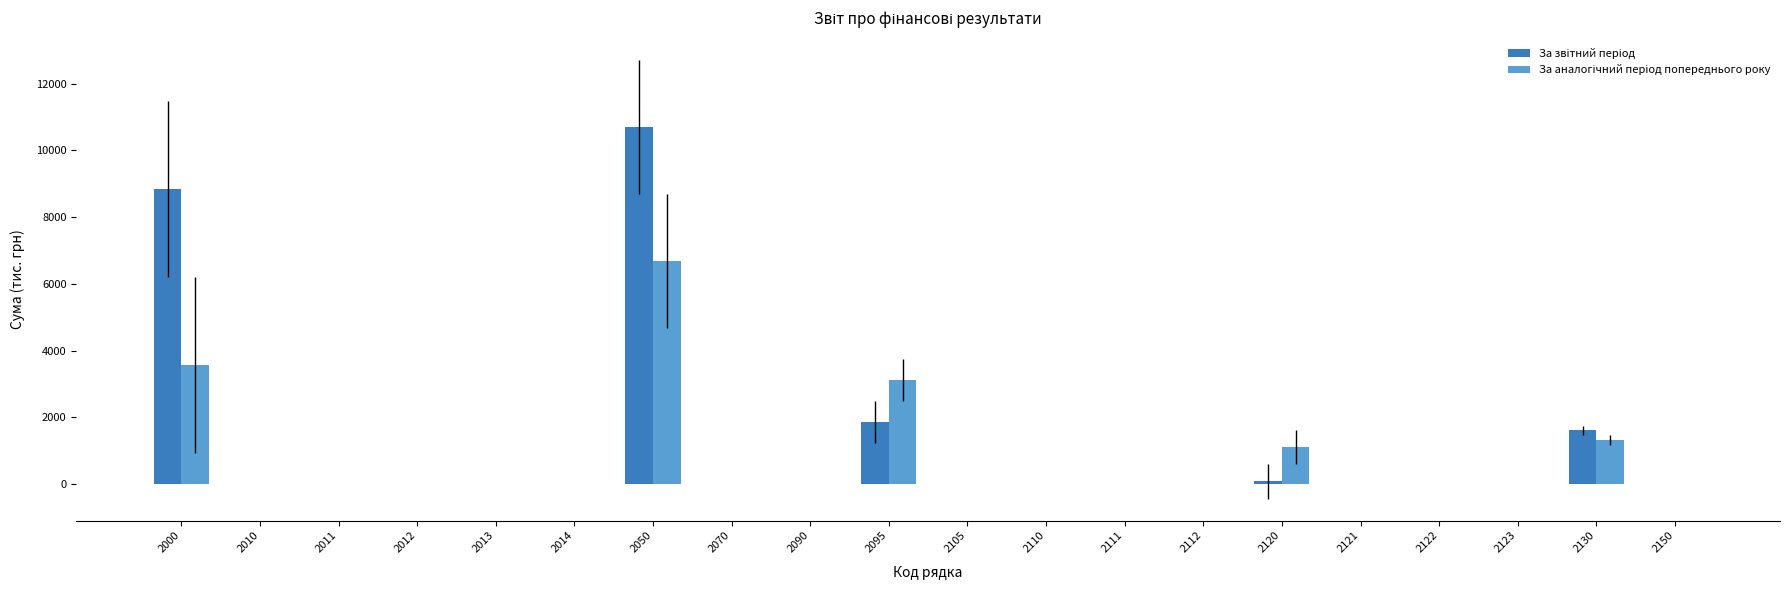

At which category is the sum across all series the highest?

2050